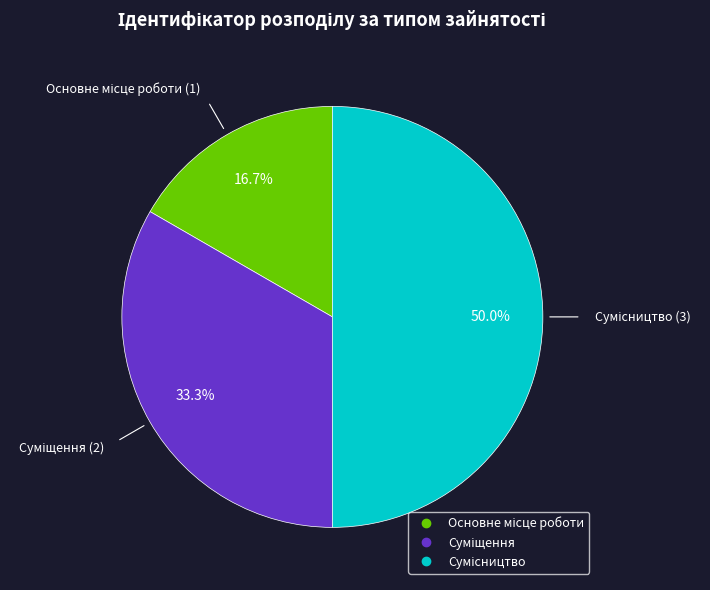

To the nearest percent, what is the difference between the Основне місце роботи and Сумісництво slice percentages?

33%